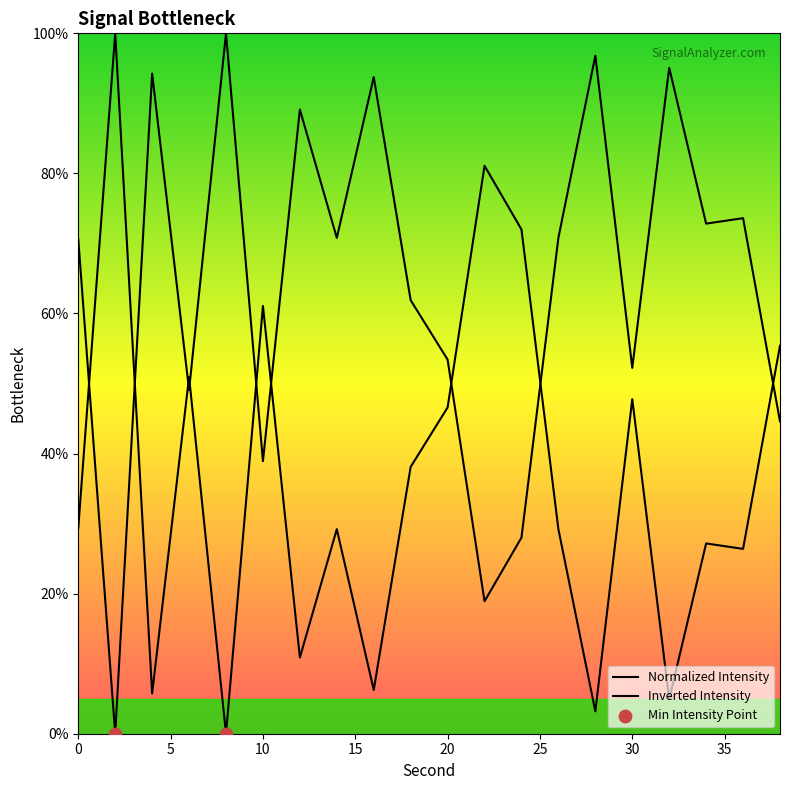

Which series reaches the maximum Y coordinate?

Normalized Intensity